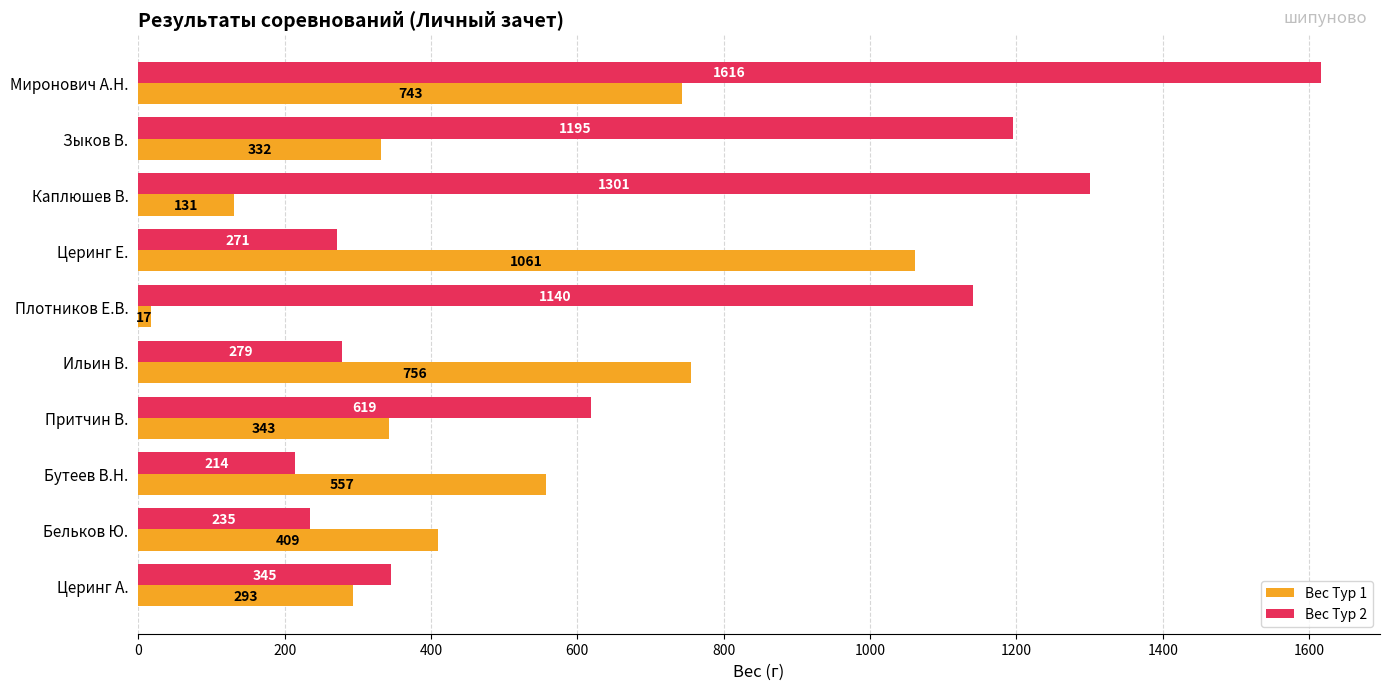

What is the maximum value shown in the chart?

1616